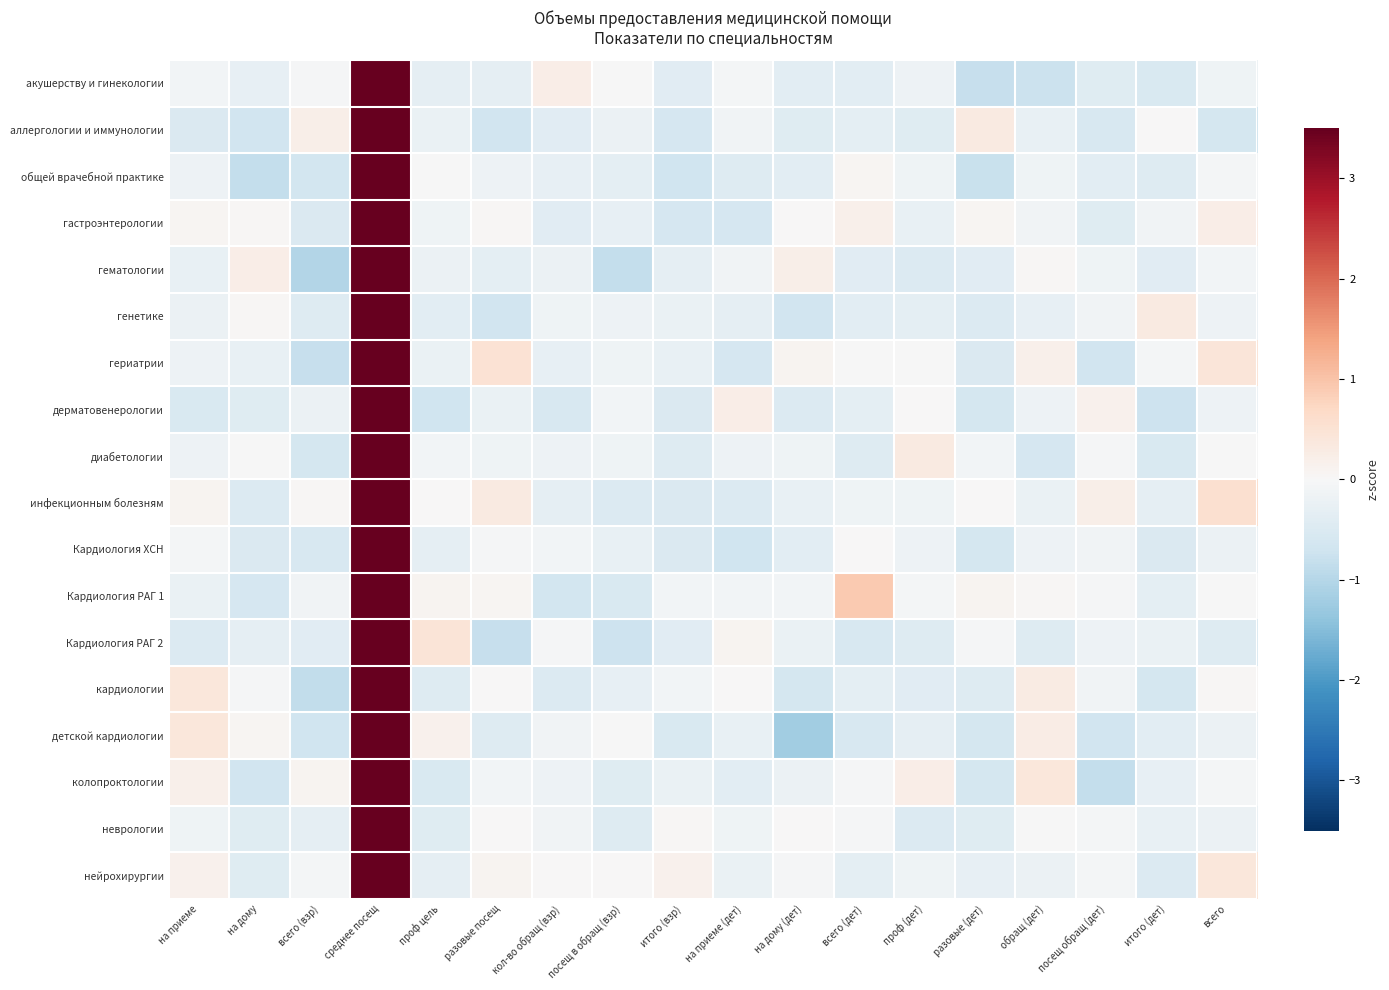

Between разовые (дет) and всего (взр), which is larger?

всего (взр)